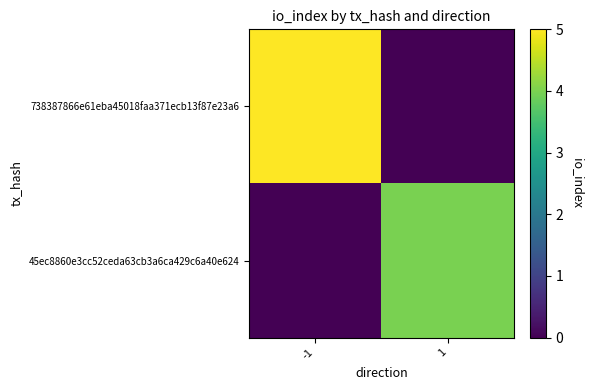

Reading left to right, what are all the values shown in this chart?

738387866e61eba45018faa371ecb13f87e23a6: -1=5	1=0
45ec8860e3cc52ceda63cb3a6ca429c6a40e624: -1=0	1=4